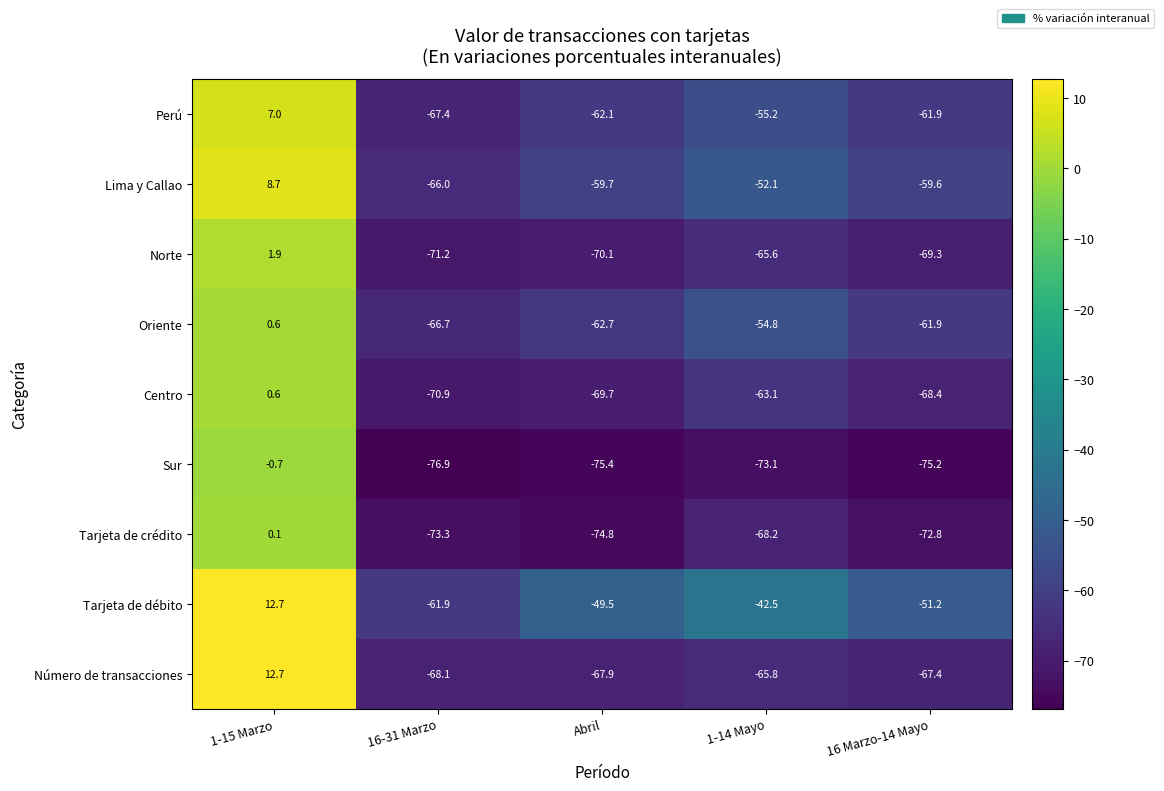

Is the value of Oriente at 16 Marzo-14 Mayo greater than the value of Sur at 1-14 Mayo?

Yes